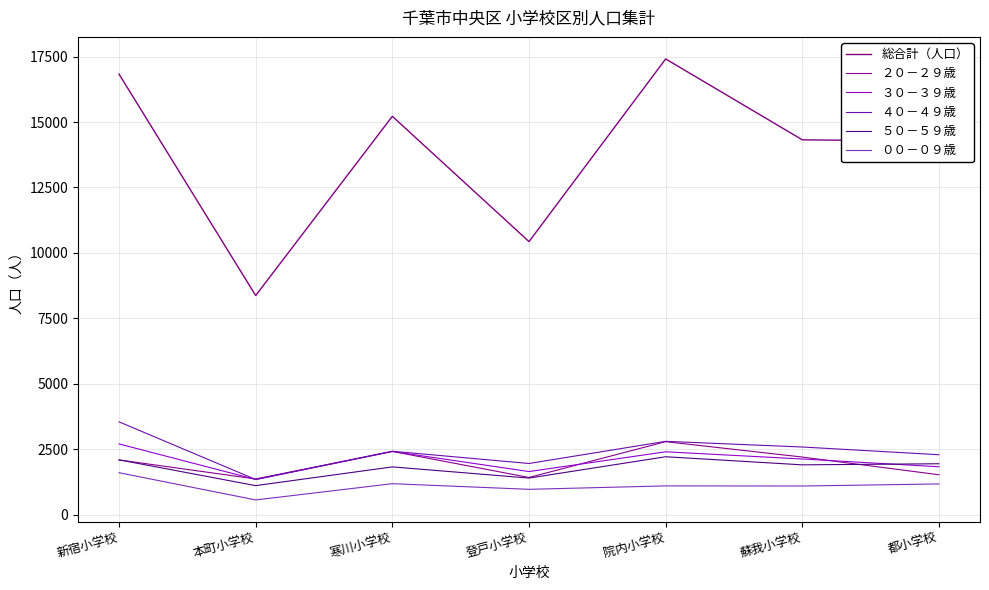

Does the chart display data point markers on the line(s)?

No